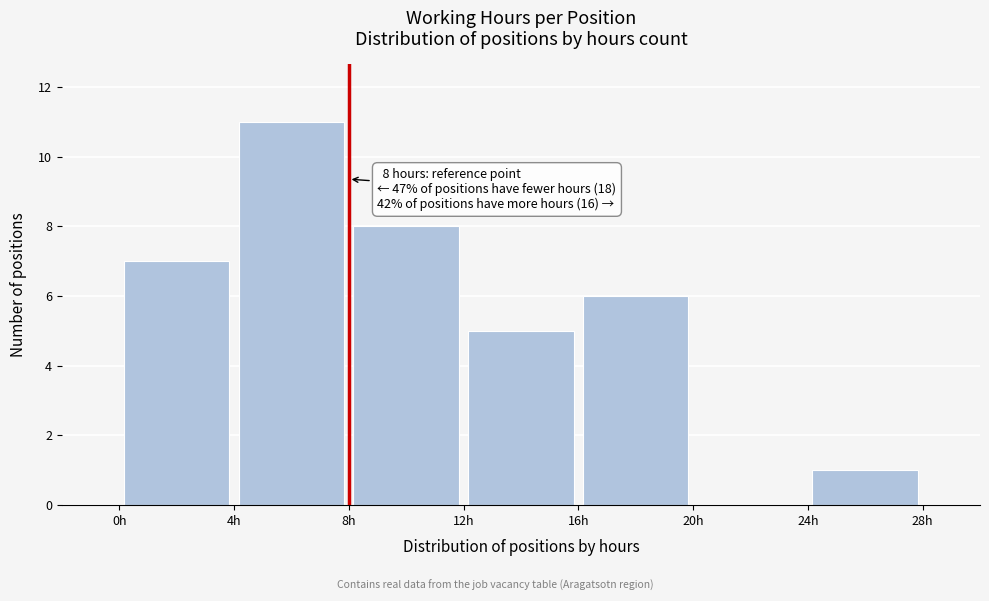

Which range on the x-axis has the tallest bar?

4 to 8